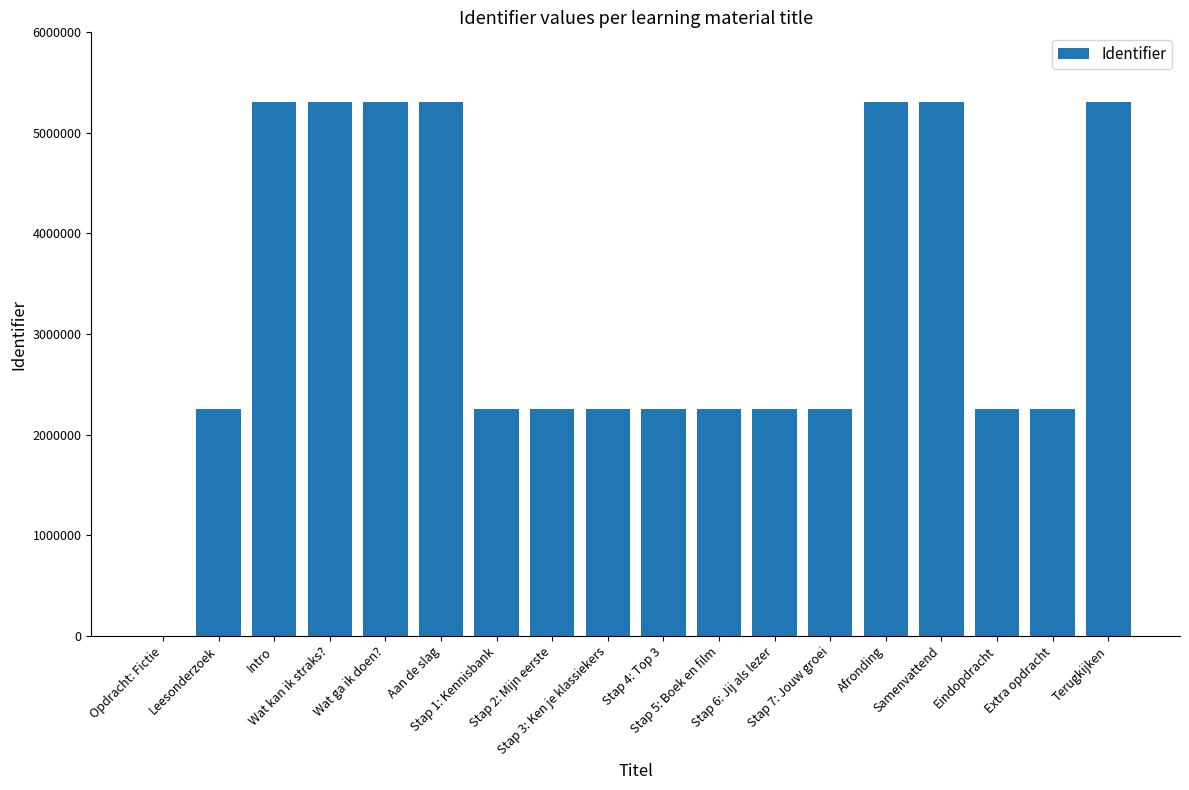

What is the change in value from Leesonderzoek to Stap 3: Ken je klassiekers?

+12